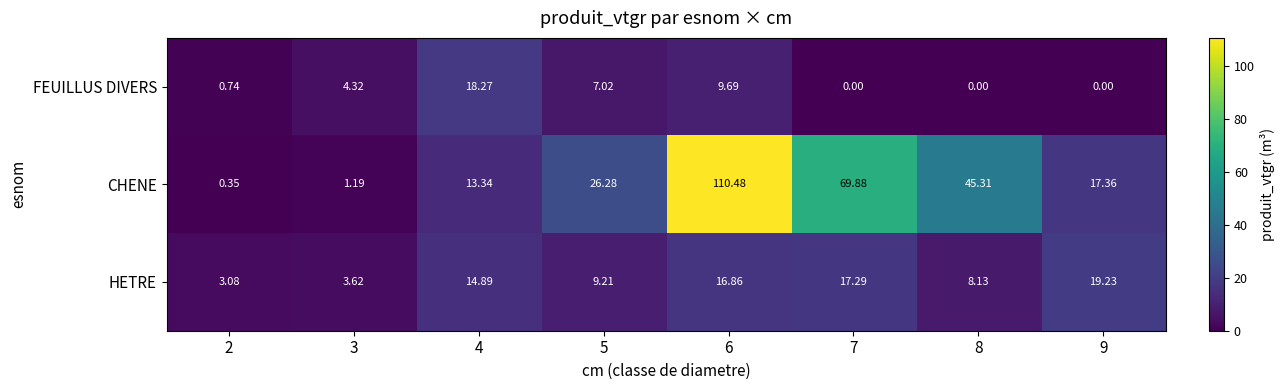

Which series has the largest total across all categories?

CHENE